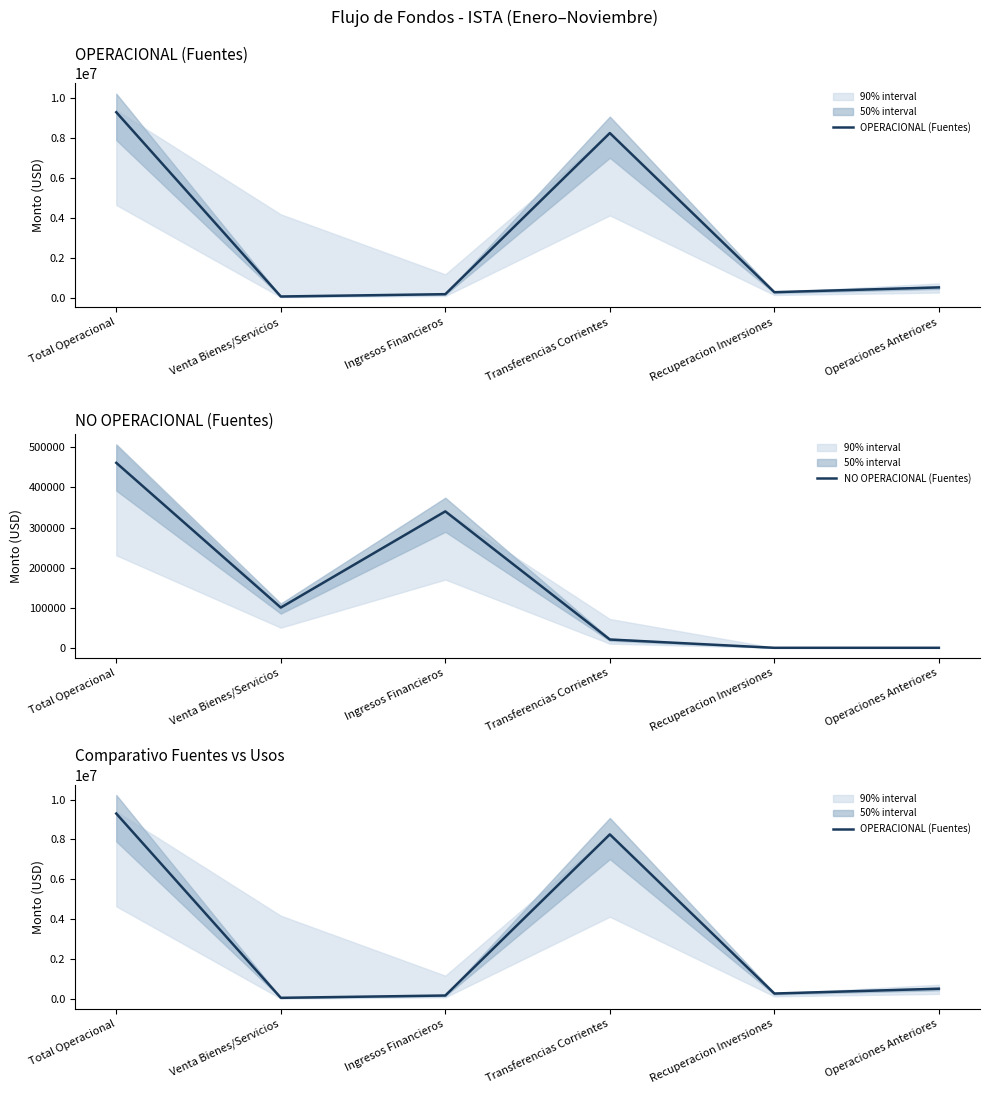

At which category does OPERACIONAL (Fuentes) reach its first local peak?

Transferencias Corrientes